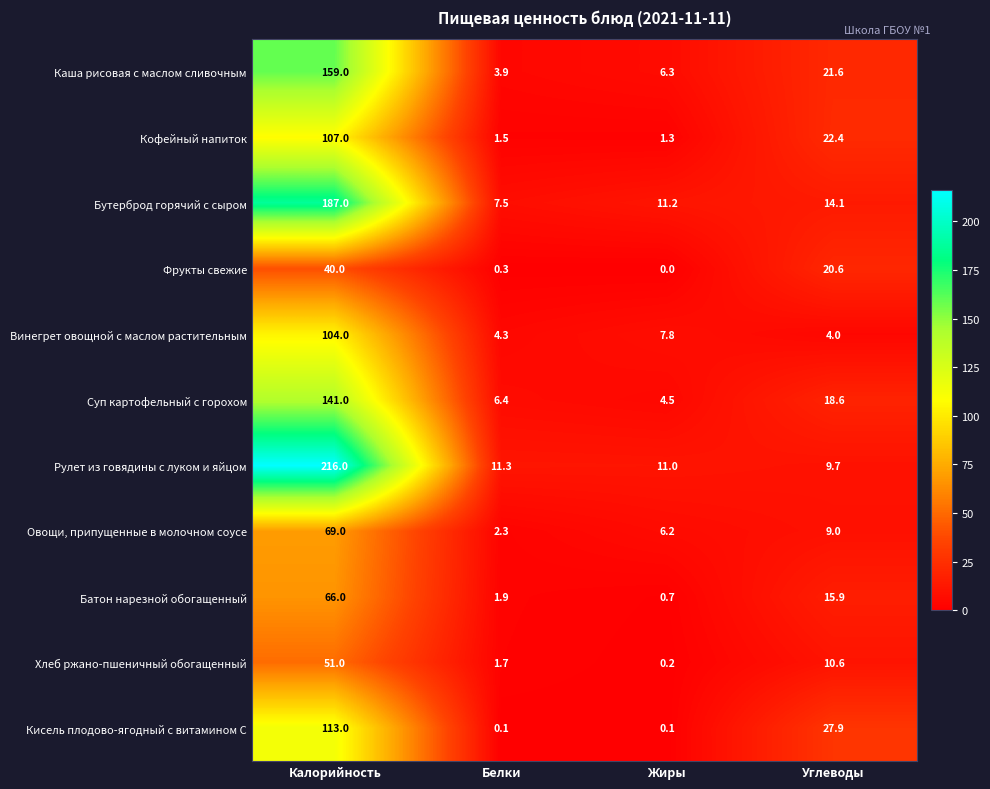

What is the difference between the highest and lowest values at Жиры?

11.2